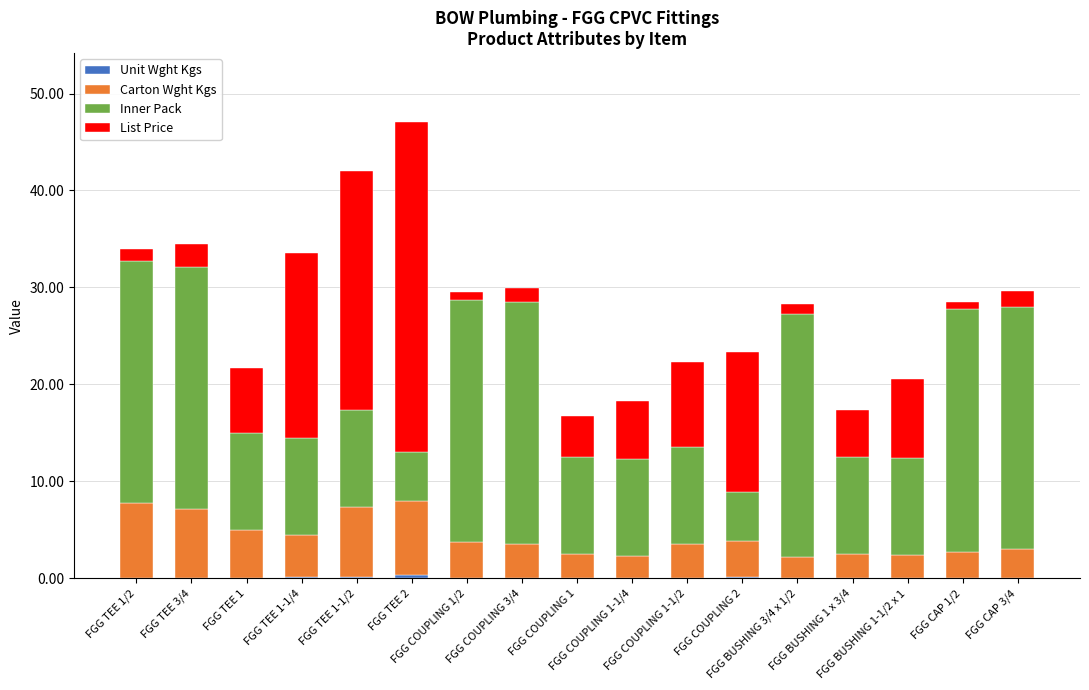

The value of List Price at FGG COUPLING 2 is 14.5. True or false?

True